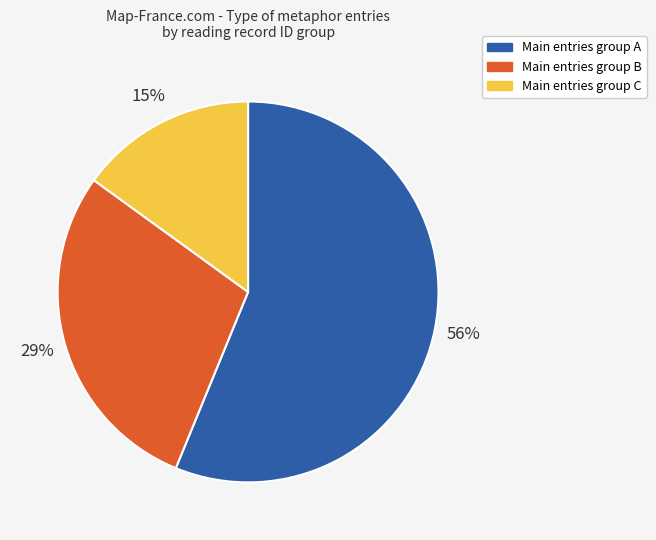

Is there any slice that represents more than half of the pie?

Yes